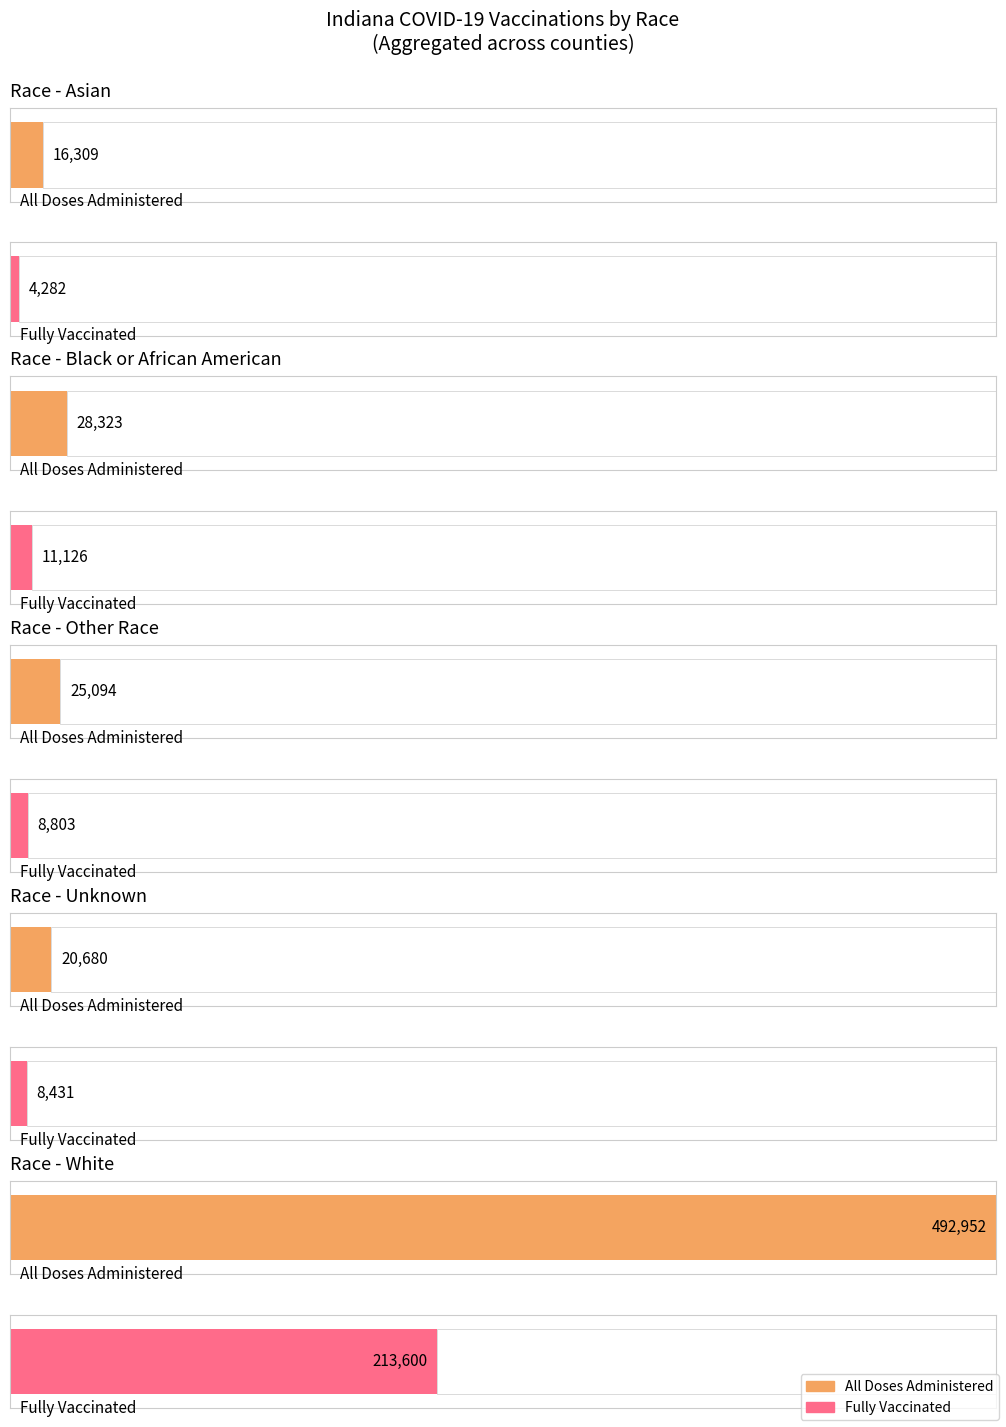

Between 7 and 13, which is larger?

7